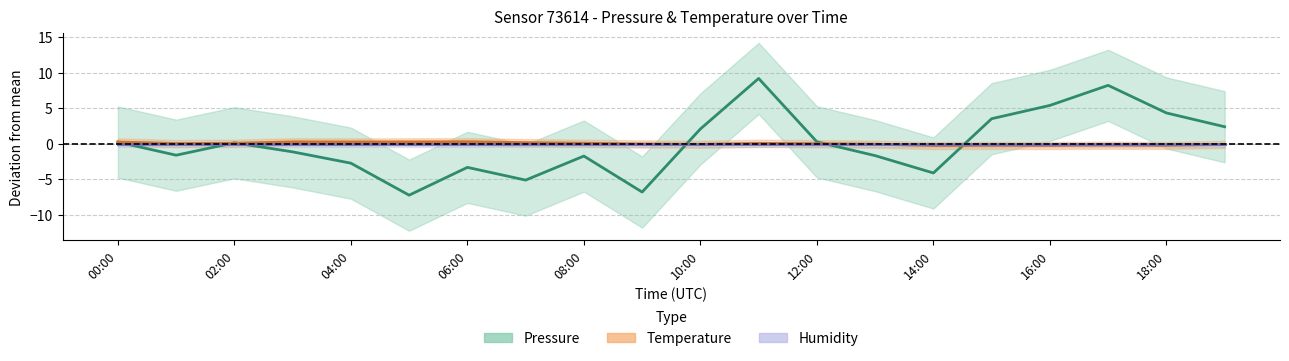

Read the Pressure value at 00:00.

0.2